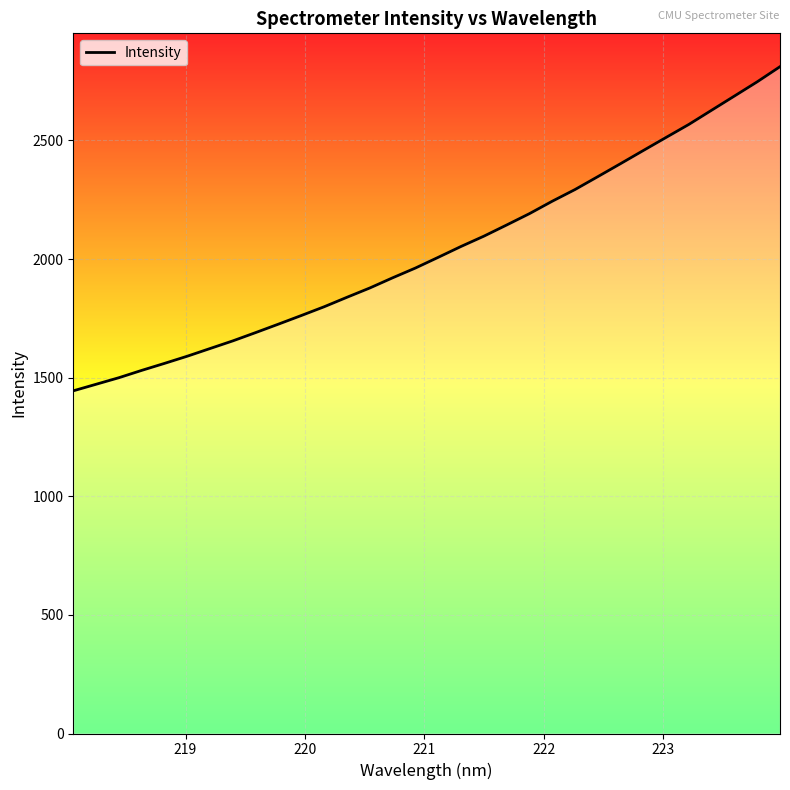

What is the difference between the maximum and minimum values?

1366.4